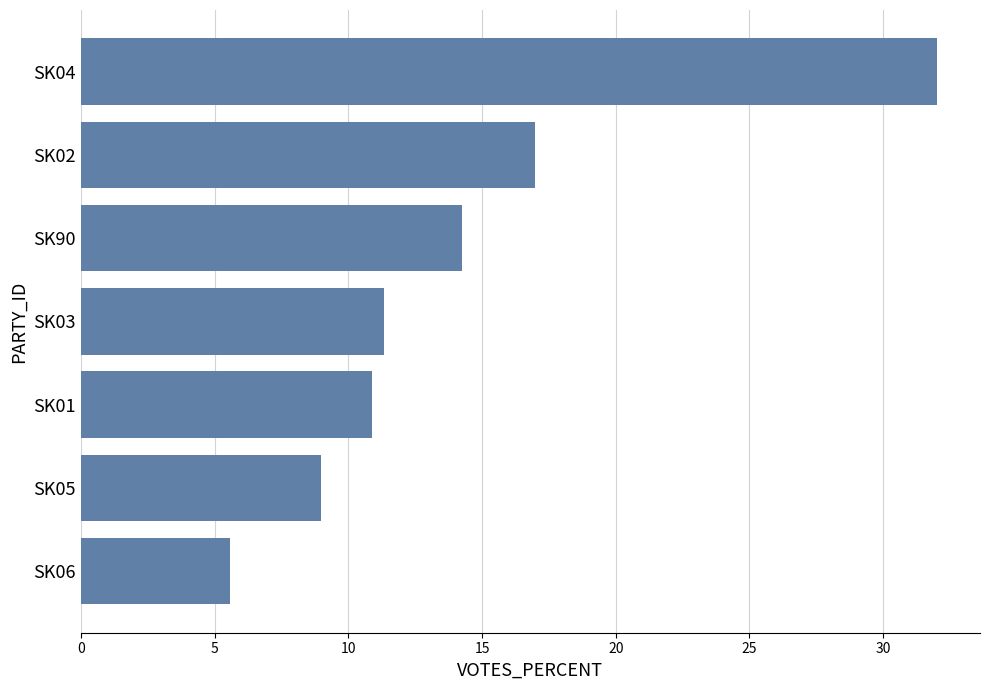

Count the number of categories in the chart.

7